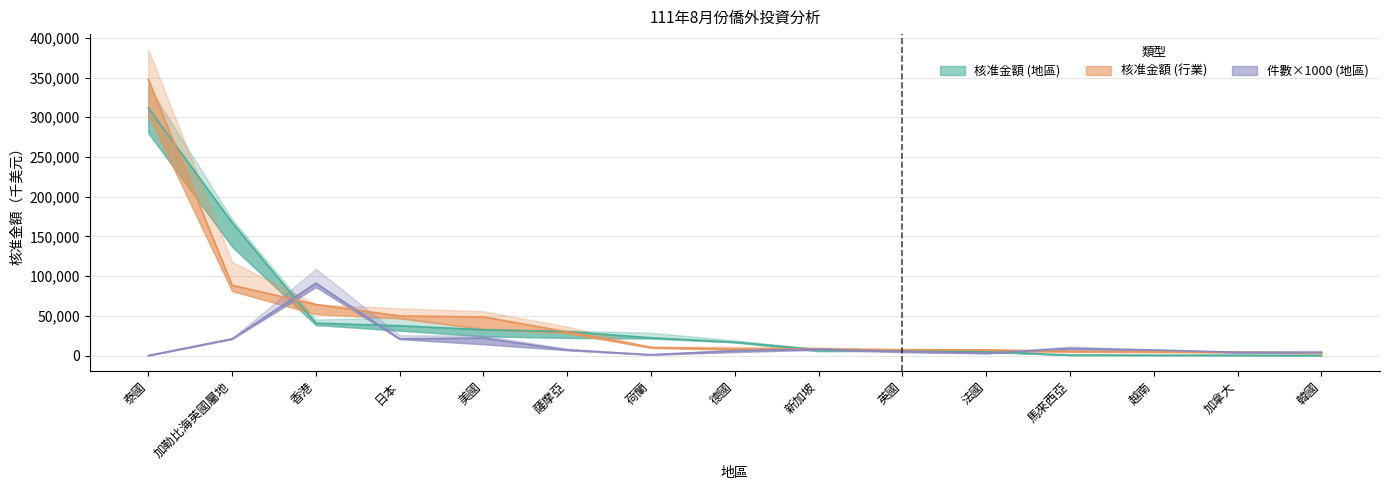

Reading right to left, transcribe all the data shown in this chart.

核准金額_地區: 韓國=210.4	加拿大=384.7	越南=426.6	馬來西亞=641.2	法國=4638.5	英國=6639.7	新加坡=7286.4	德國=16796.7	荷蘭=22301.5	薩摩亞=30123.6	美國=32412.8	日本=37496.1	香港=40700.2	加勒比海英國屬地=167454.4	泰國=311677.1
核准金額_行業: 韓國=3300.5	加拿大=4256.3	越南=4561.4	馬來西亞=5169.8	法國=7050.3	英國=7313.8	新加坡=8182.9	德國=8297.7	荷蘭=10241.3	薩摩亞=29840.8	美國=48512.1	日本=49843.3	香港=64267.7	加勒比海英國屬地=88441.5	泰國=347722.3
件數_地區: 韓國=4000.0	加拿大=4000.0	越南=7000.0	馬來西亞=9000.0	法國=3000.0	英國=5000.0	新加坡=8000.0	德國=6000.0	荷蘭=1000.0	薩摩亞=7000.0	美國=22000.0	日本=21000.0	香港=91000.0	加勒比海英國屬地=21000.0	泰國=0.0